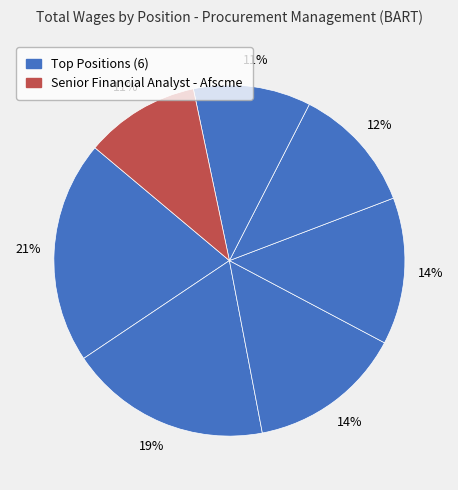

What is the smallest slice in the pie chart?

Senior Financial Analyst - Afscme